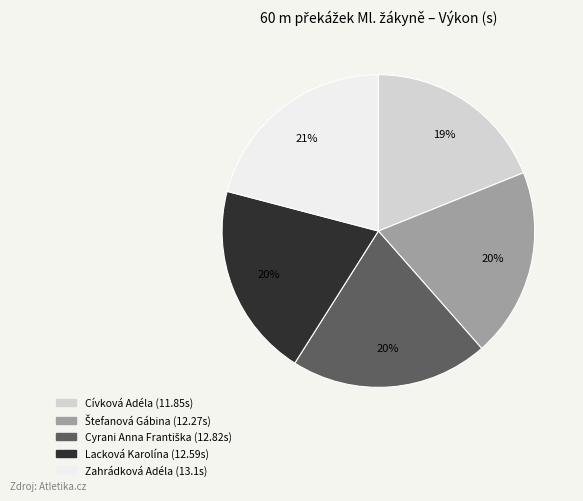

To the nearest percent, what portion does Cívková Adéla represent?

19%